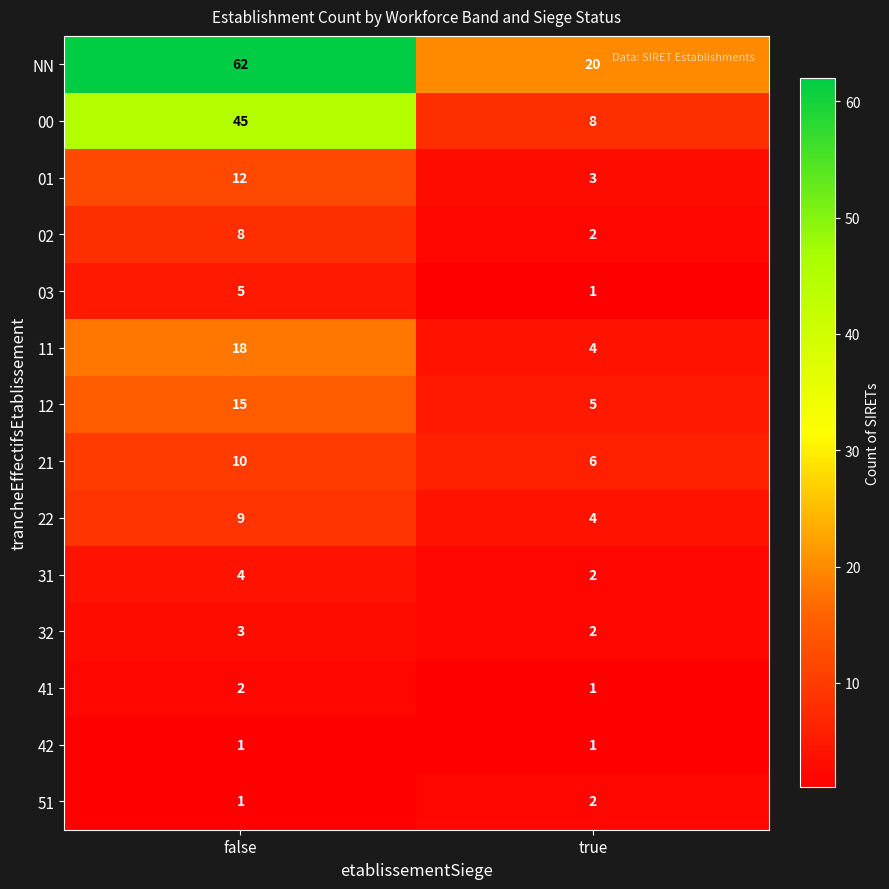

Read the 00 value at false, to the nearest 5.

45